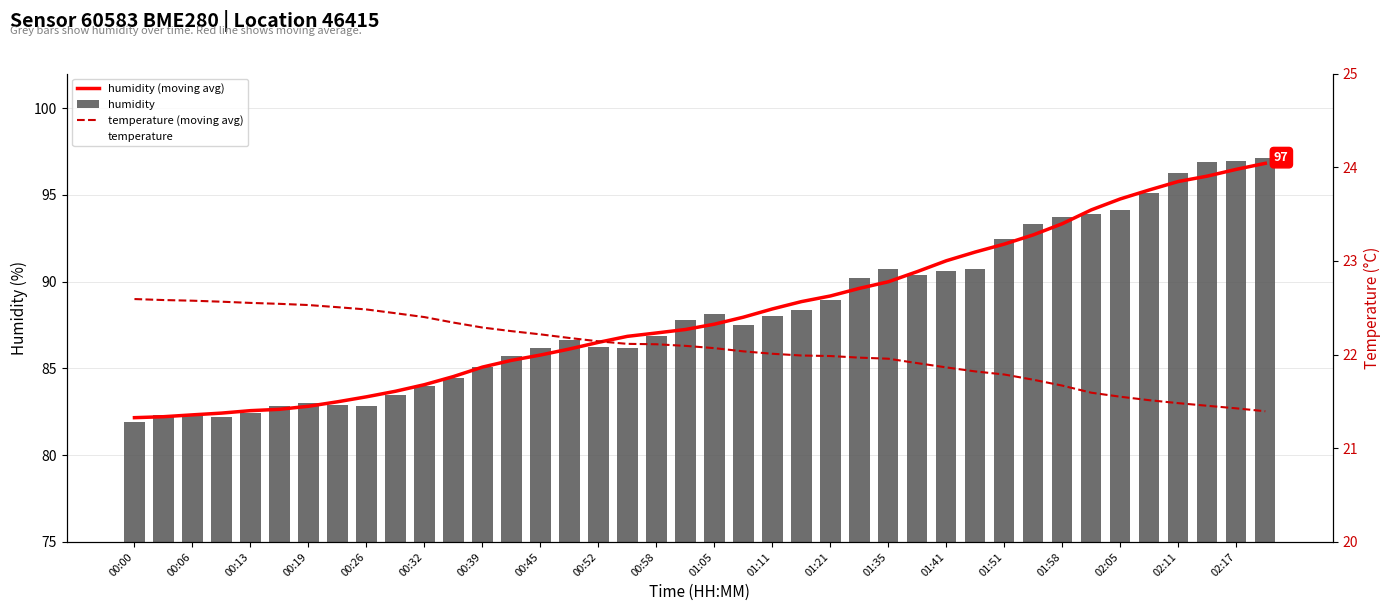

Reading left to right, list all the values displayed in this chart.

humidity (moving avg): 82.2	82.2	82.3	82.4	82.6	82.6	82.8	83.1	83.4	83.7	84.1	84.5	85.1	85.5	85.8	86.1	86.5	86.8	87.0	87.2	87.6	88.0	88.4	88.9	89.2	89.6	90.0	90.6	91.2	91.7	92.2	92.7	93.3	94.1	94.8	95.3	95.8	96.1	96.5	96.8
humidity: 81.9	82.3	82.3	82.2	82.4	82.9	83.0	82.9	82.8	83.5	84.0	84.5	85.1	85.7	86.2	86.7	86.2	86.2	86.9	87.8	88.1	87.5	88.0	88.4	89.0	90.2	90.7	90.4	90.6	90.7	92.5	93.3	93.7	93.9	94.1	95.1	96.3	96.9	97.0	97.2
temperature (moving avg): 22.6	22.6	22.6	22.6	22.6	22.5	22.5	22.5	22.5	22.4	22.4	22.3	22.3	22.2	22.2	22.2	22.1	22.1	22.1	22.1	22.1	22.0	22.0	22.0	22.0	22.0	22.0	21.9	21.9	21.8	21.8	21.7	21.7	21.6	21.6	21.5	21.5	21.5	21.4	21.4
temperature: 22.6	22.6	22.6	22.6	22.5	22.5	22.5	22.6	22.5	22.5	22.4	22.4	22.3	22.2	22.1	22.1	22.2	22.2	22.1	22.0	22.0	22.1	22.0	22.0	21.9	21.9	21.9	22.0	22.0	21.9	21.7	21.6	21.6	21.6	21.6	21.6	21.4	21.4	21.4	21.4